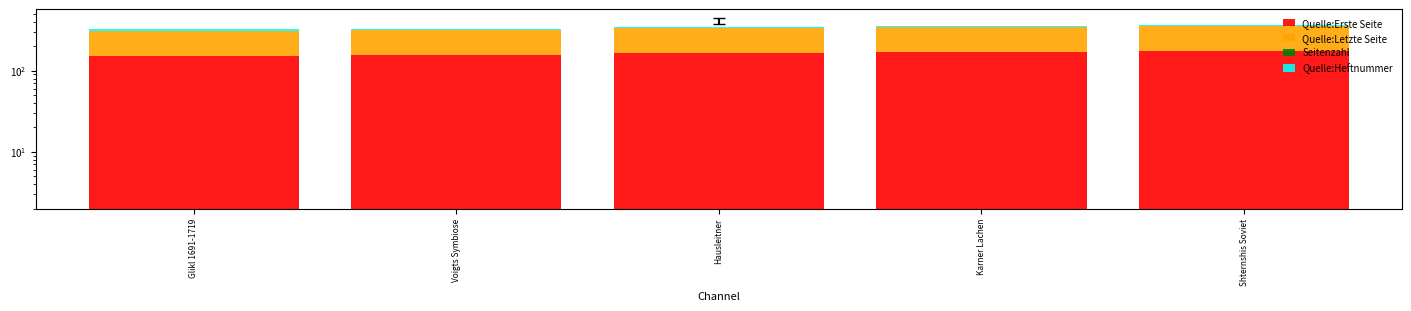

Where is Seitenzahl nearest to the value 1?

Shternshis Soviet